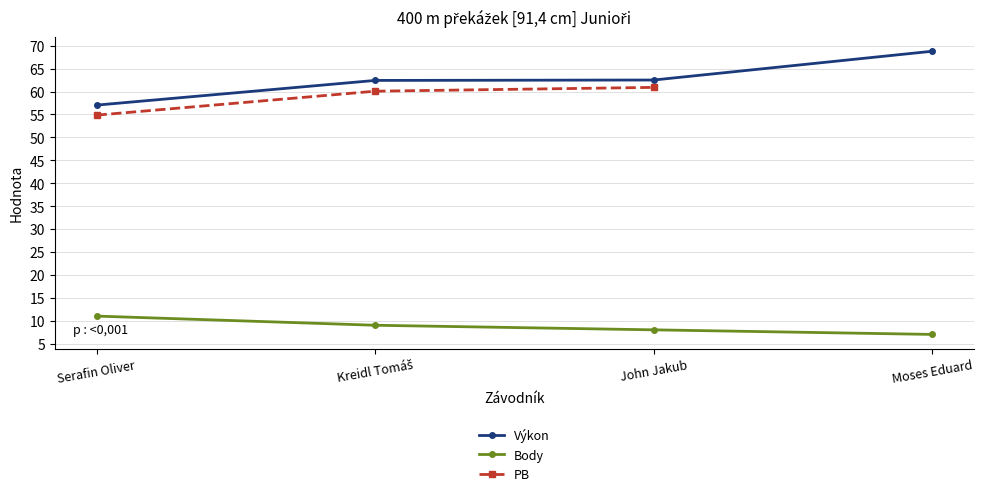

Rank the series by their maximum value, from lowest to highest.

Body, PB, Výkon